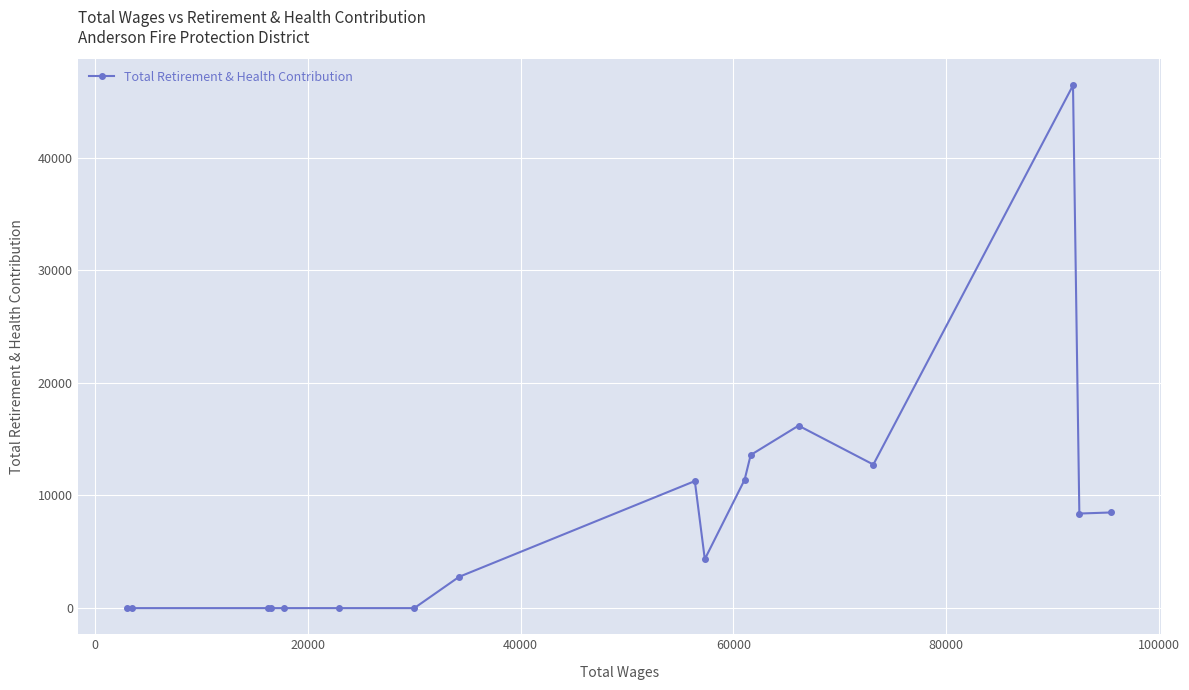

What is the maximum value shown in the chart?

46403